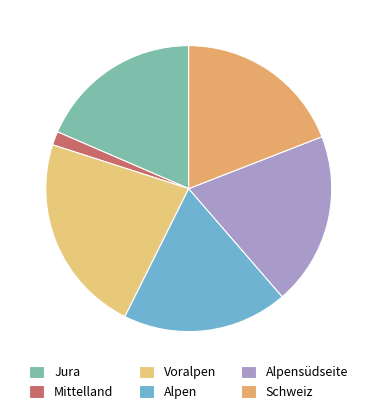

The Schweiz slice represents 29% of the pie. True or false?

False